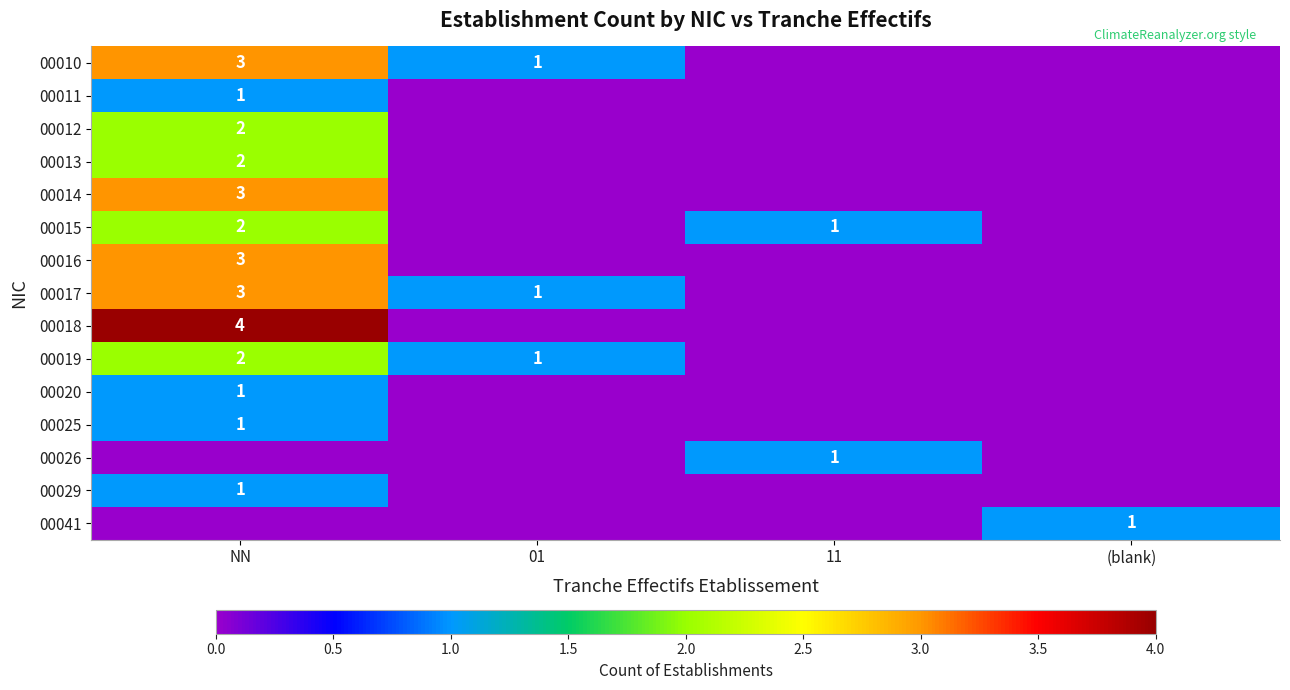

True or false: 00020 has a value of 2 at NN.

False